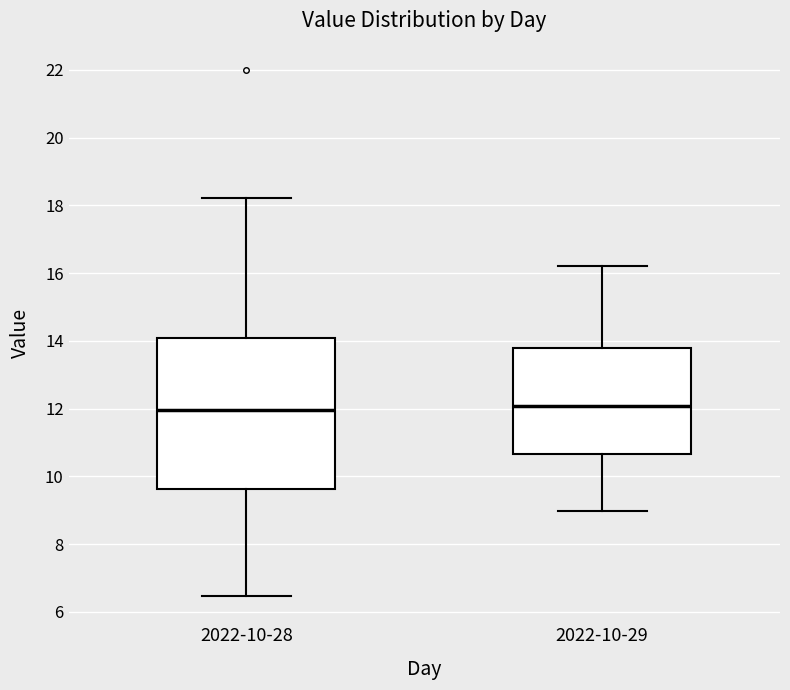

Where is the upper edge of the box for 2022-10-29 on the y-axis? The values are not printed on the chart, so give them approximately, as read against the axis.

13.8